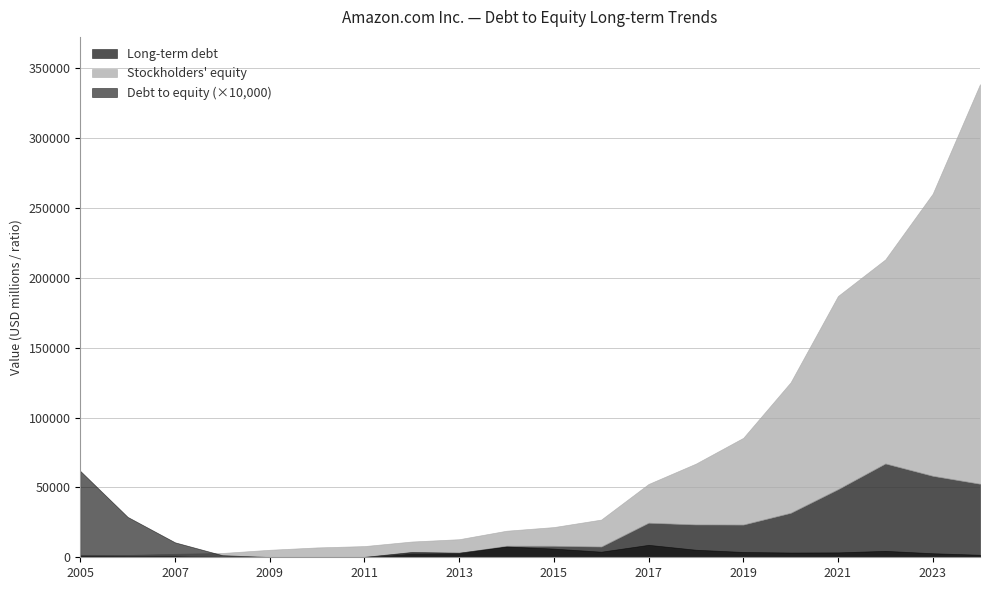

True or false: Stockholders equity has more than 2 interior local peaks.

False